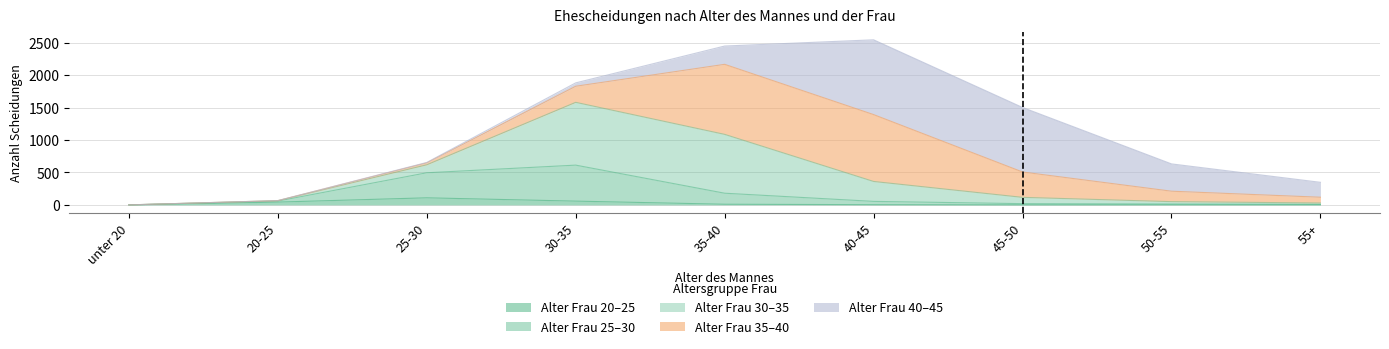

What are all the series names shown in the legend?

Alter Frau 20–25, Alter Frau 25–30, Alter Frau 30–35, Alter Frau 35–40, Alter Frau 40–45